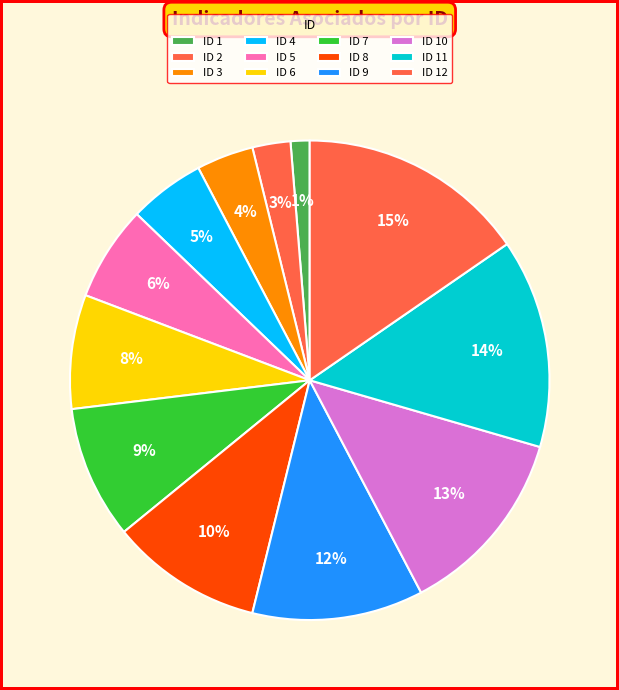

To the nearest percent, what is the combined percentage of ID 10 and ID 5?

19%